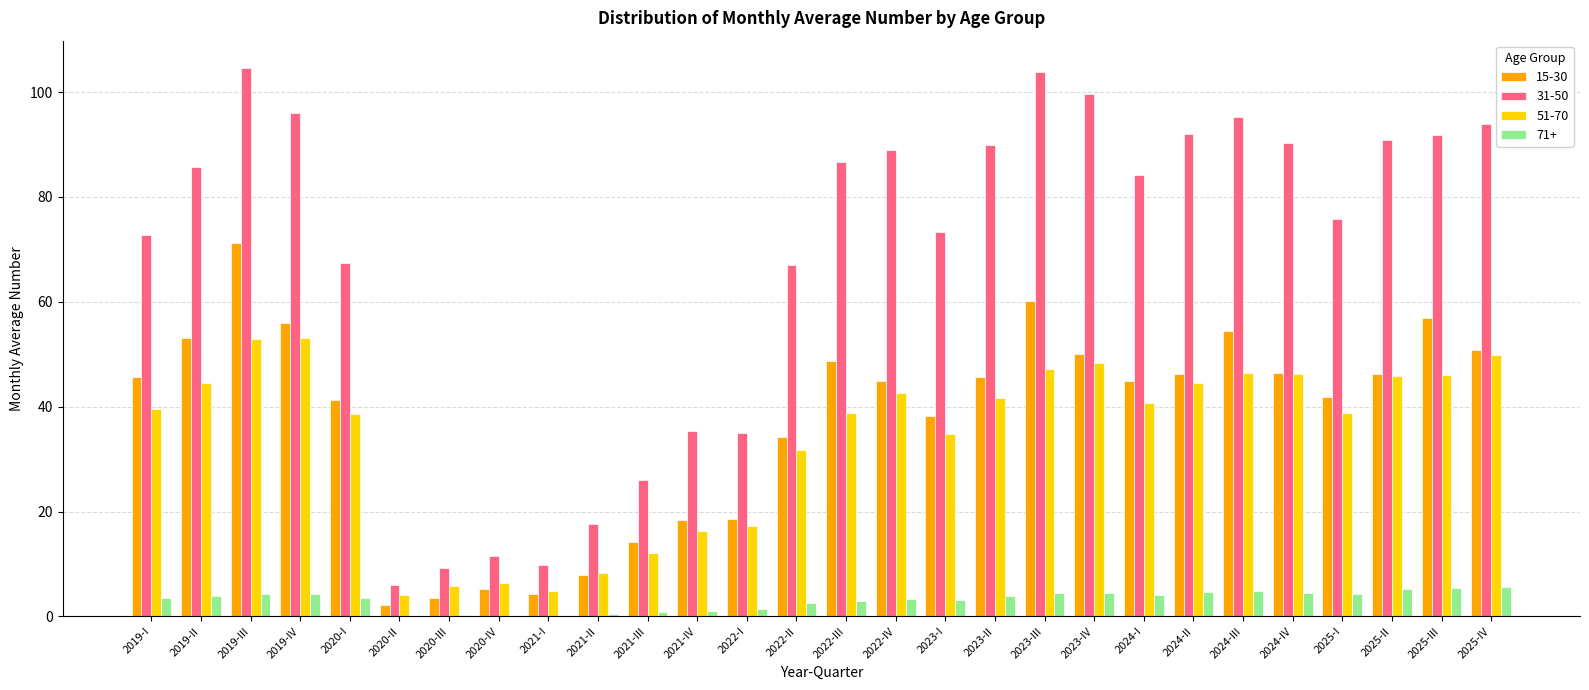

Which series has the largest range (max minus min)?

31-50